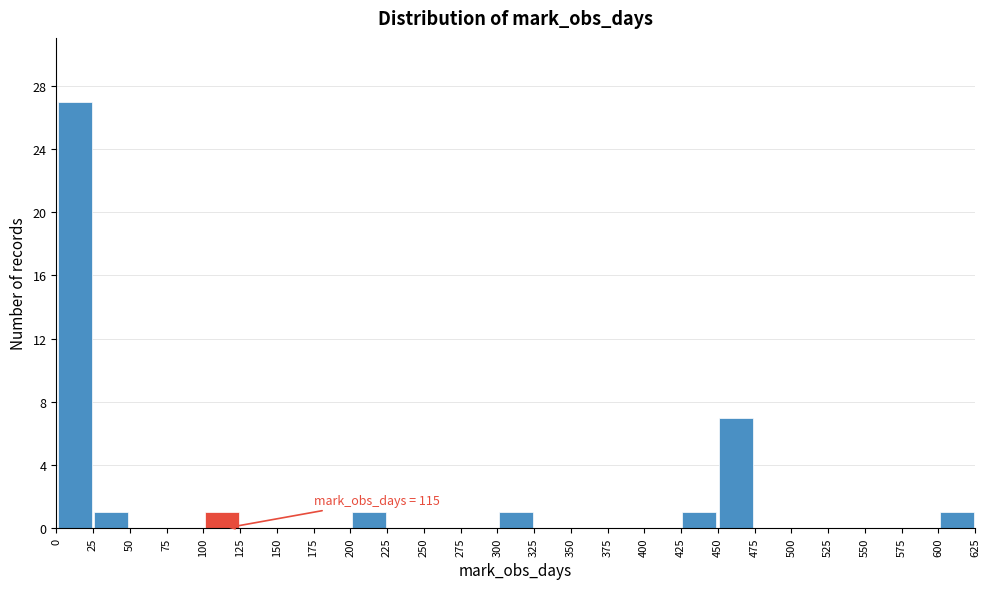

Over which range of the x-axis is the bar tallest?

0 to 25